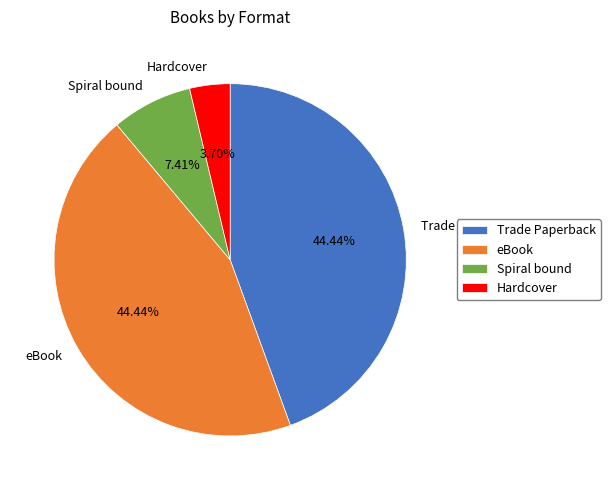

How many segments does this pie chart have?

4